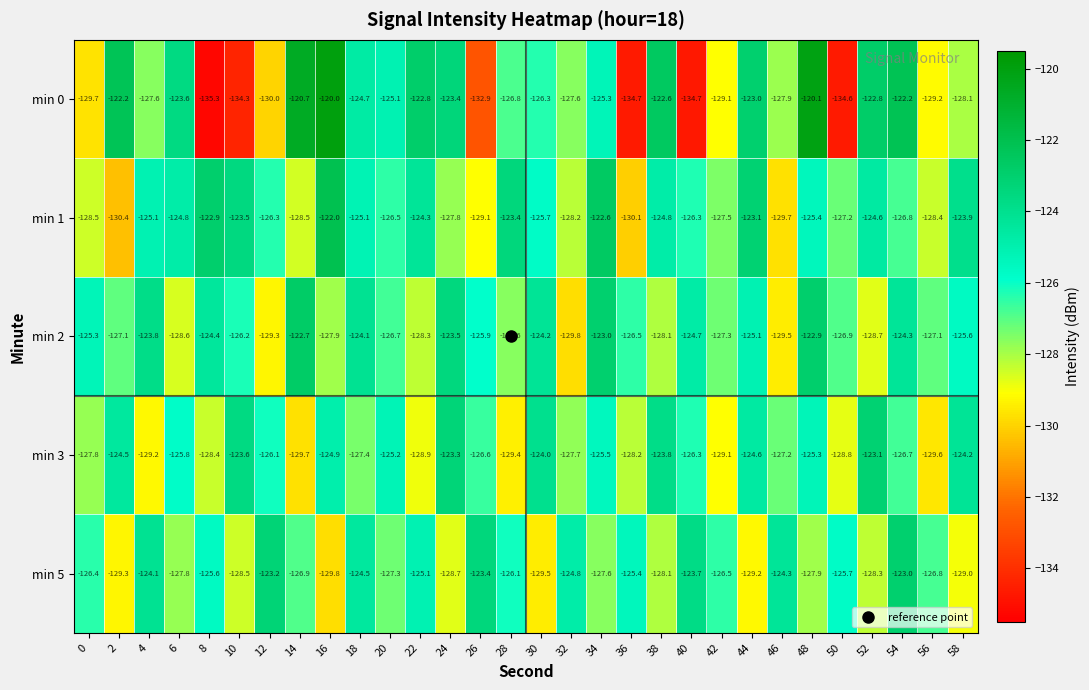

At which category is the sum across all series the highest?

48